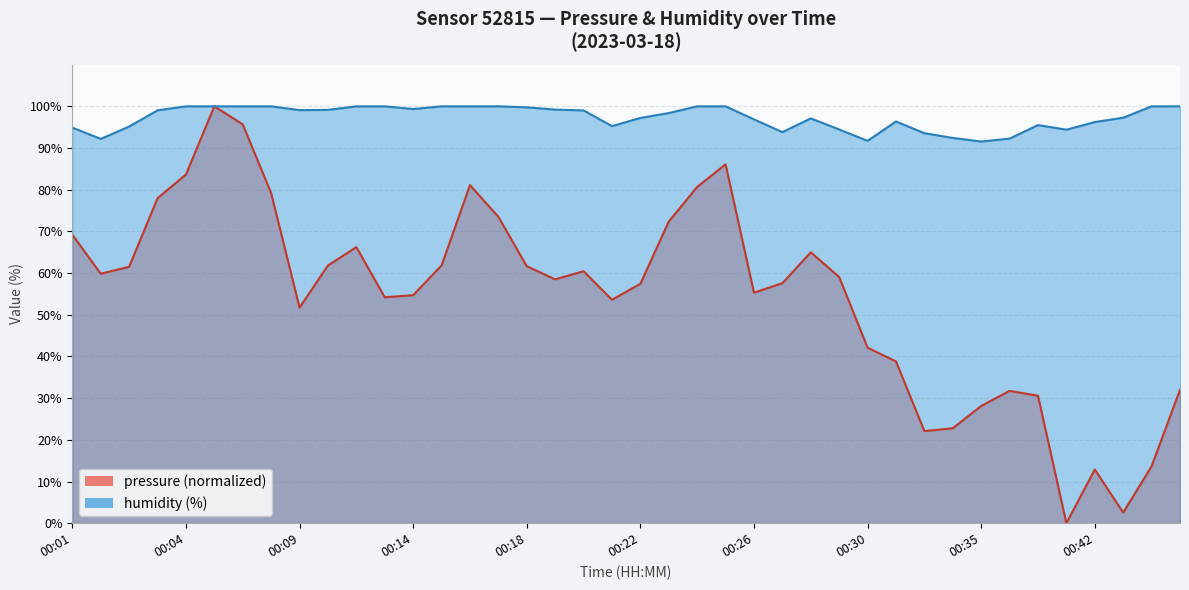

The value of pressure at 00:37 is 50.2. True or false?

False